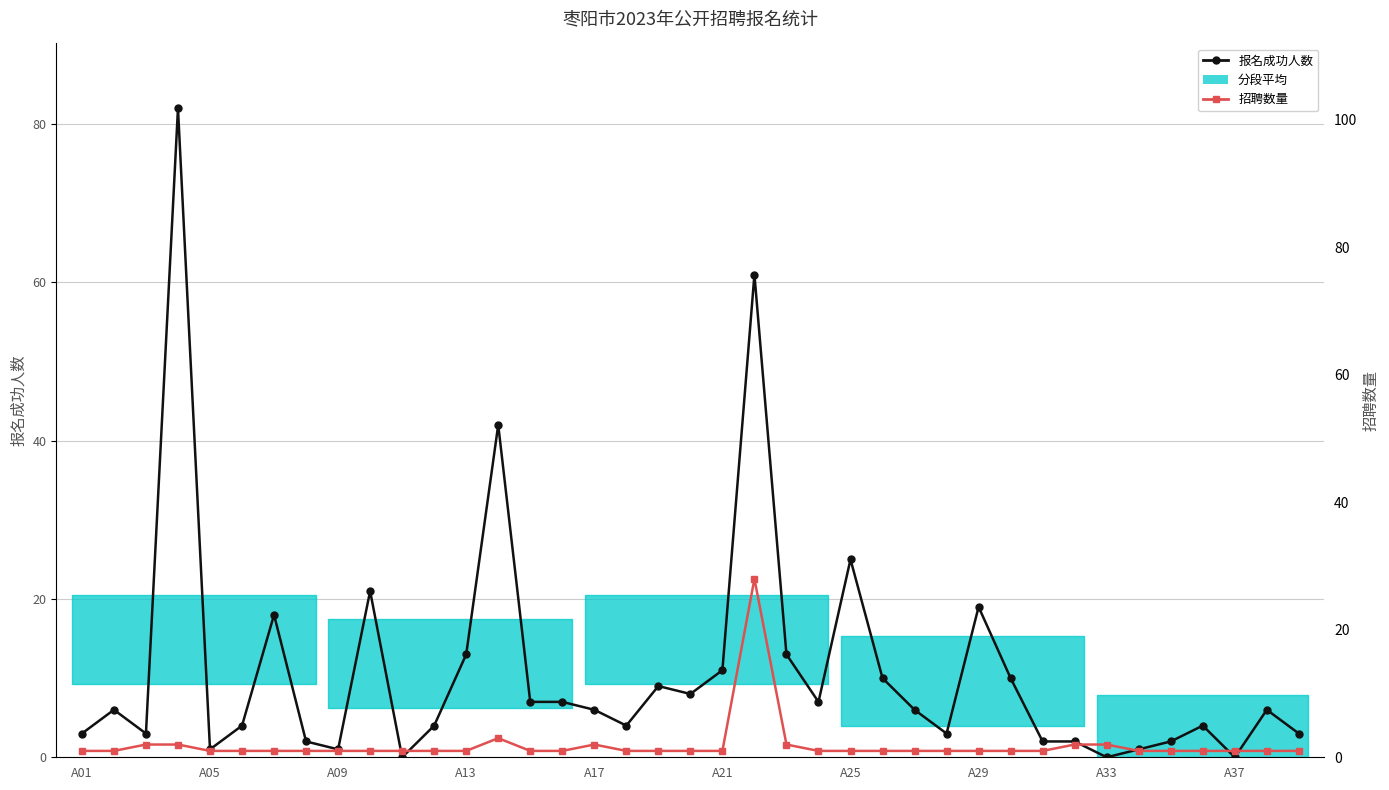

What is the sum of all 报名成功人数 values?

426